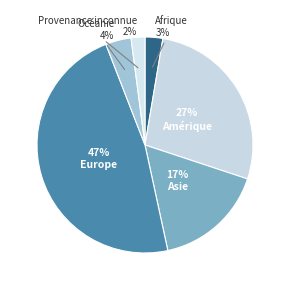

Is there any slice that represents more than half of the pie?

No